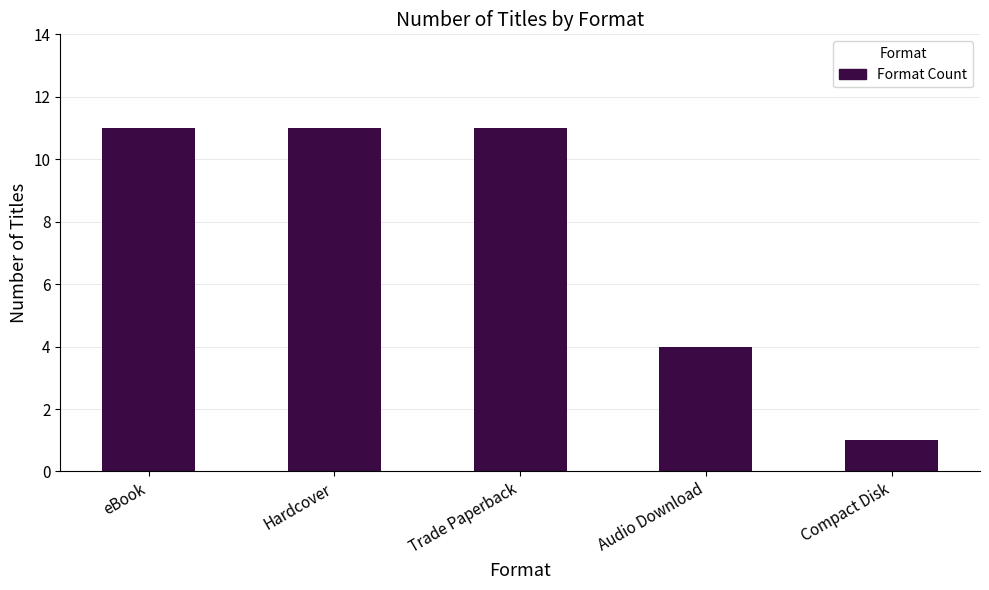

What is the label of the 4th bar from the right?

Hardcover